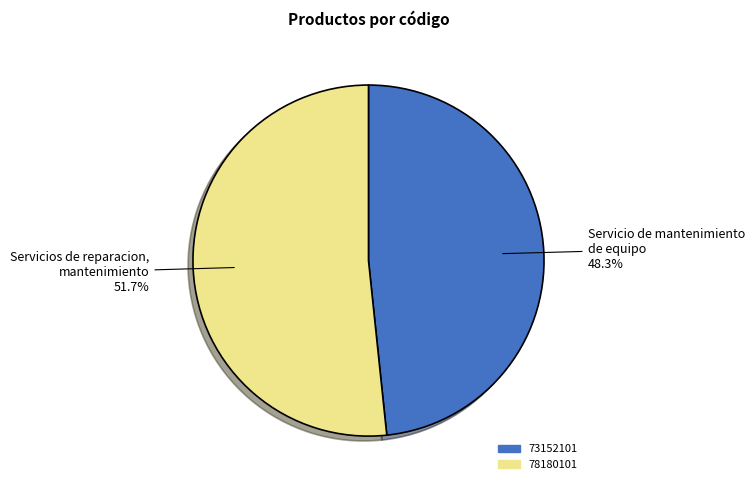

What is the majority slice?

78180101